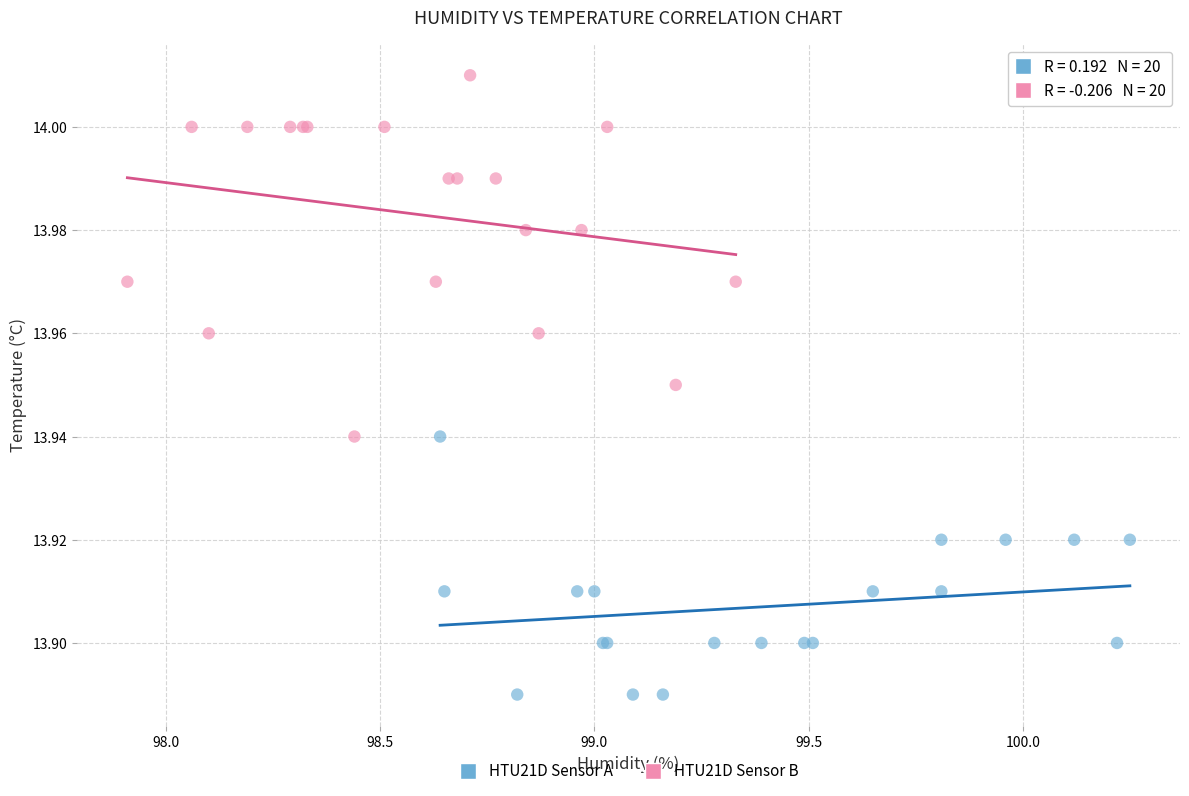

Which series has the widest spread of Y values?

HTU21D Sensor B